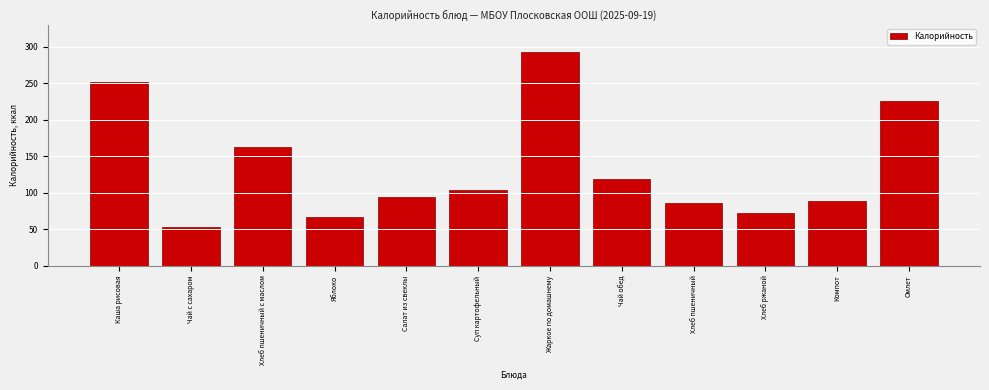

Approximately how many times larger is the value at Компот compared to Каша рисовая?

0.4